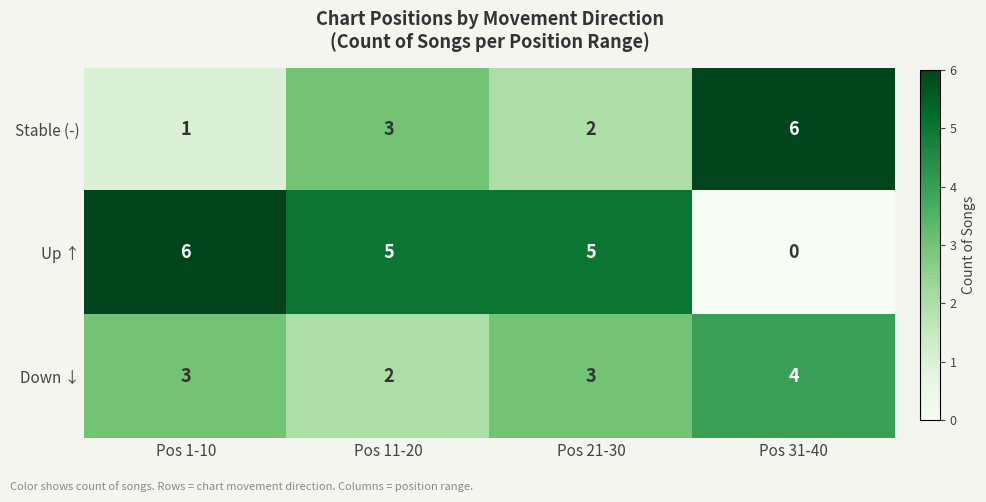

At which category does the chart reach its minimum across all series?

Pos 31-40